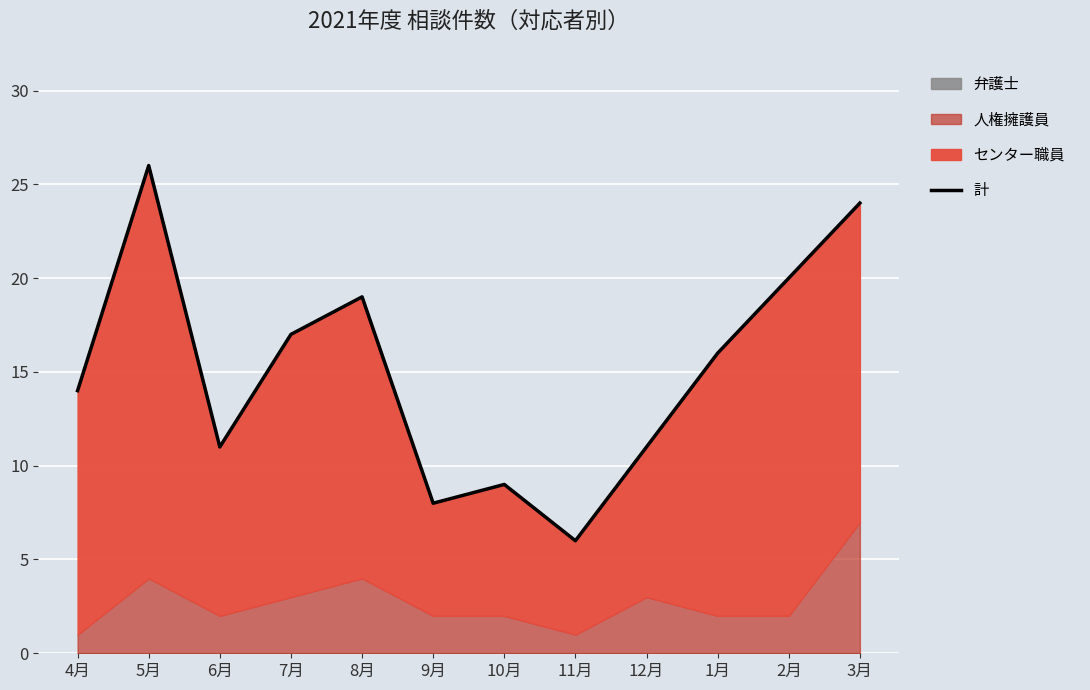

What is the sum of all values?

181